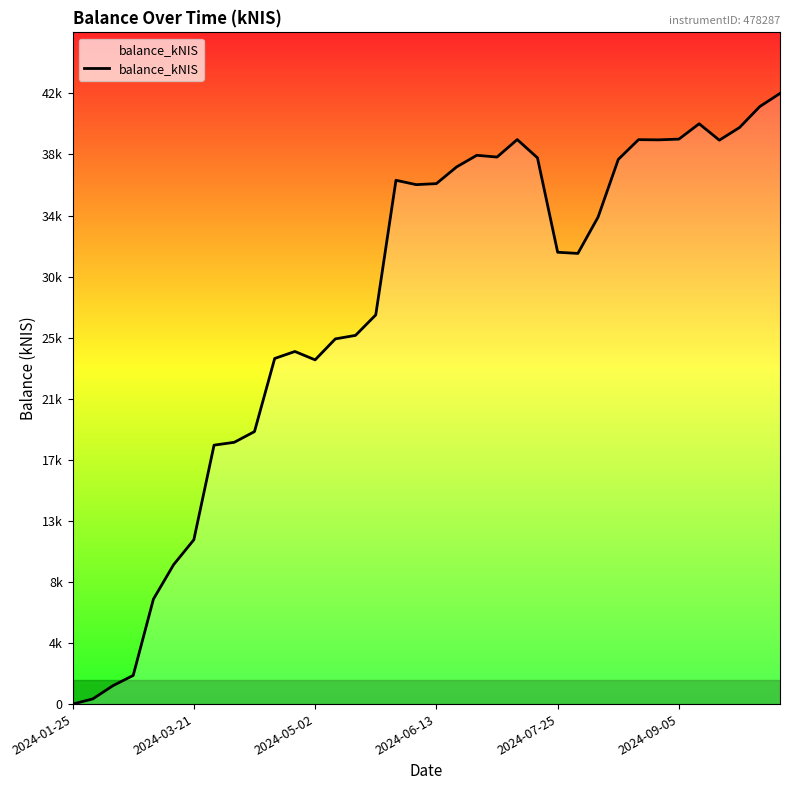

Is this an area chart (filled region under the line)?

Yes